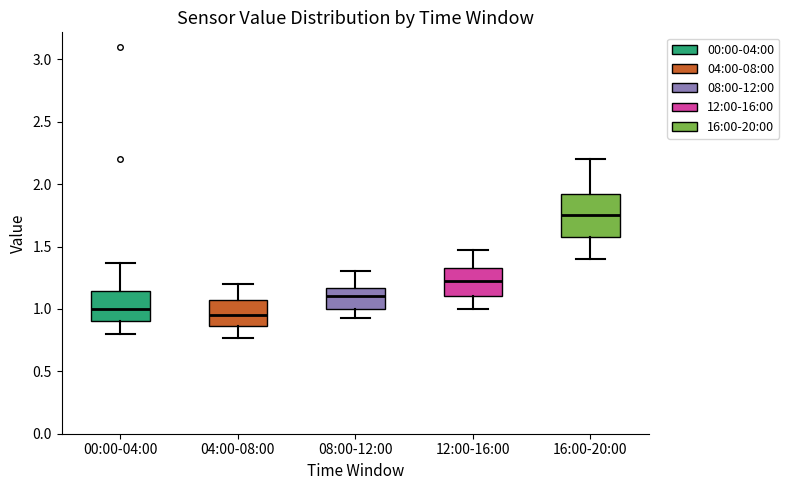

Where is the lower edge of the box for 00:00-04:00 on the y-axis? The values are not printed on the chart, so give them approximately, as read against the axis.

0.90